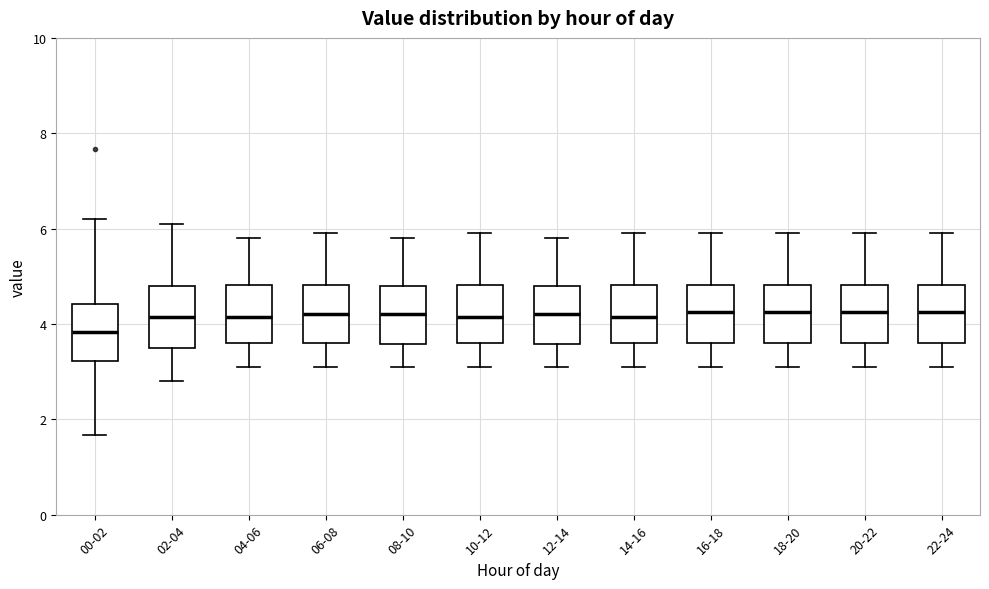

Reading left to right, transcribe this box plot: for each box, give where its median line is, the range the box spans, and where its two whiskers end, as read against the y-axis. The values are not printed on the chart, so give them approximately, as read against the axis.

00-02: median 3.8, box 3.2 to 4.4, whiskers 1.6 to 6.2
02-04: median 4.2, box 3.6 to 4.8, whiskers 2.8 to 6.2
04-06: median 4.2, box 3.6 to 4.8, whiskers 3.2 to 5.8
06-08: median 4.2, box 3.6 to 4.8, whiskers 3.2 to 6.0
08-10: median 4.2, box 3.6 to 4.8, whiskers 3.2 to 5.8
10-12: median 4.2, box 3.6 to 4.8, whiskers 3.2 to 6.0
12-14: median 4.2, box 3.6 to 4.8, whiskers 3.2 to 5.8
14-16: median 4.2, box 3.6 to 4.8, whiskers 3.2 to 6.0
16-18: median 4.2, box 3.6 to 4.8, whiskers 3.2 to 6.0
18-20: median 4.2, box 3.6 to 4.8, whiskers 3.2 to 6.0
20-22: median 4.2, box 3.6 to 4.8, whiskers 3.2 to 6.0
22-24: median 4.2, box 3.6 to 4.8, whiskers 3.2 to 6.0